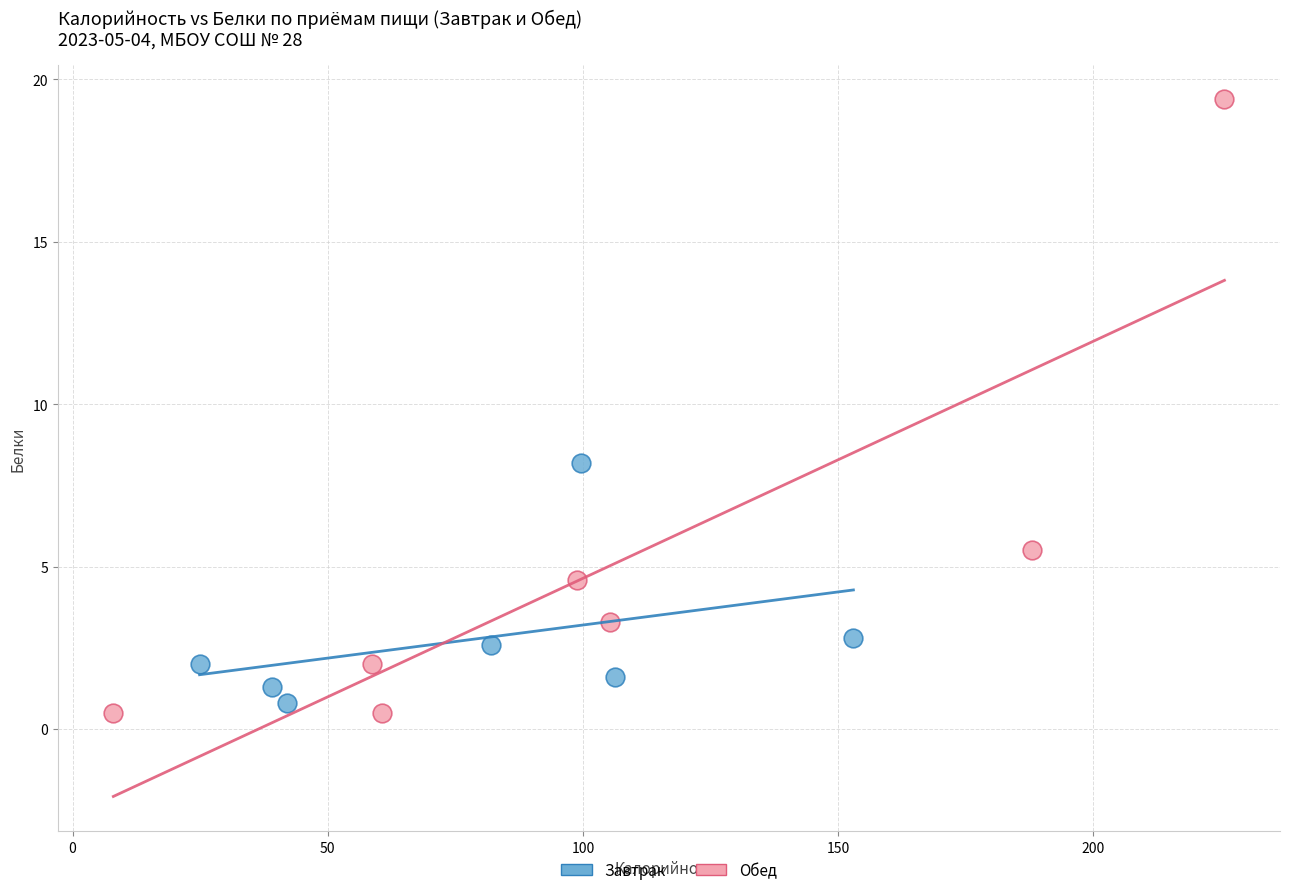

Which series has the largest Y range (max minus min)?

Обед